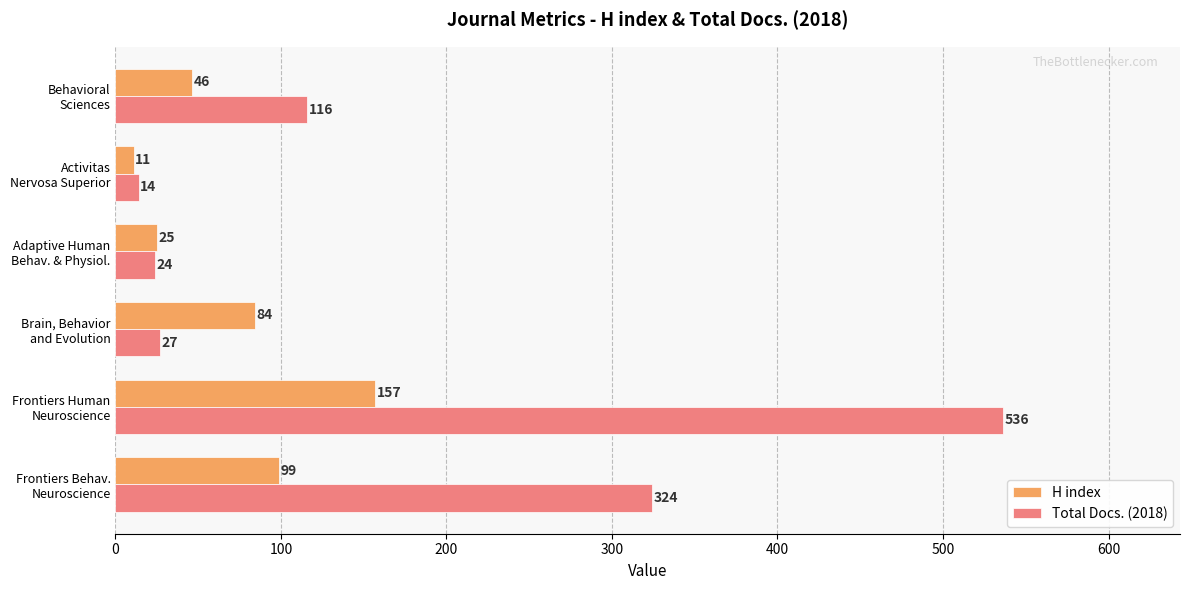

Which series has the largest range (max minus min)?

Total Docs. (2018)